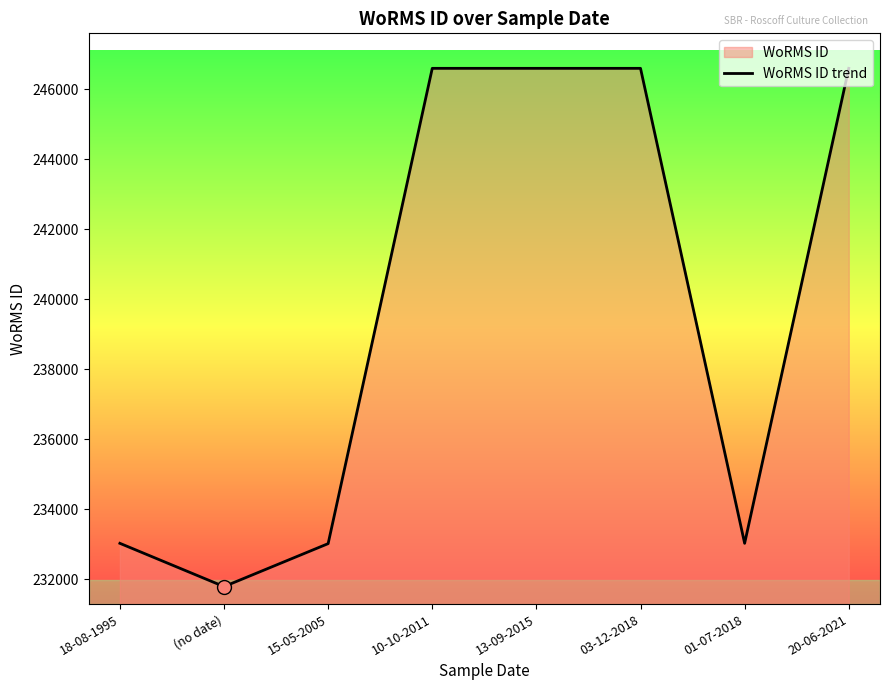

What position from the right is 20-06-2021?

1